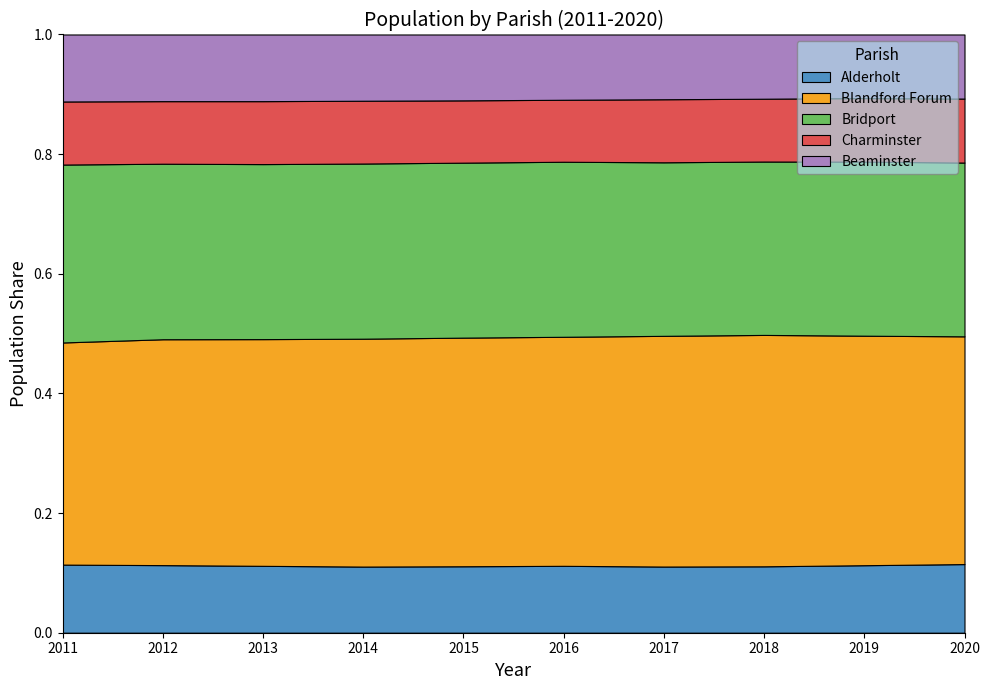

What is the total value across all series at 2013?

1.0